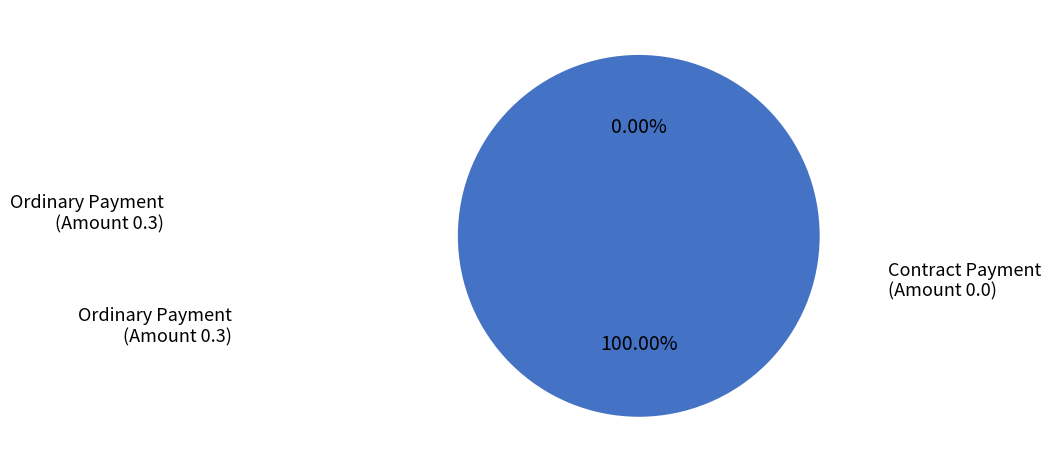

Count the number of slices in the pie.

2